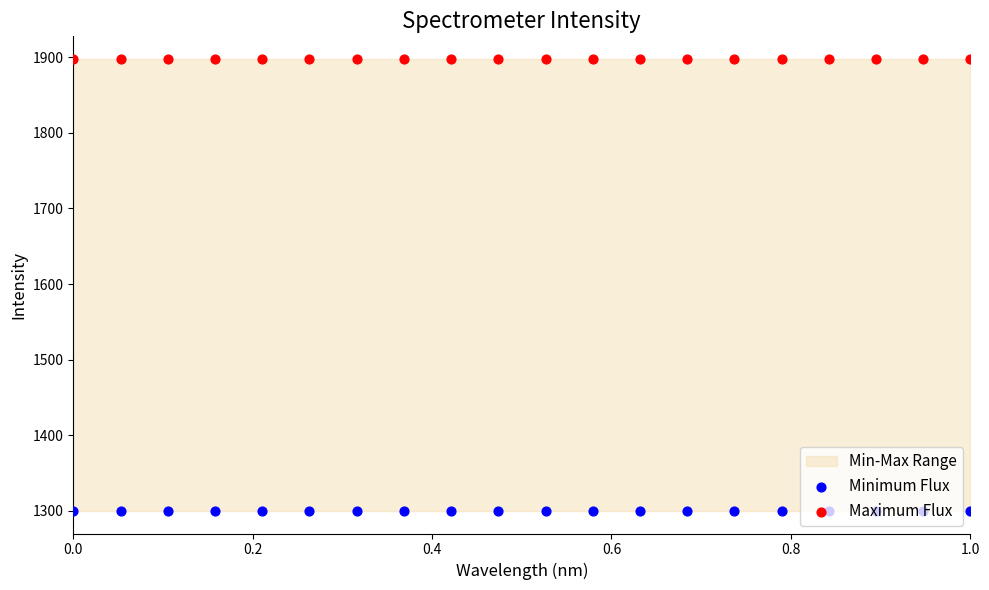

Which series has the largest total across all categories?

Maximum Flux